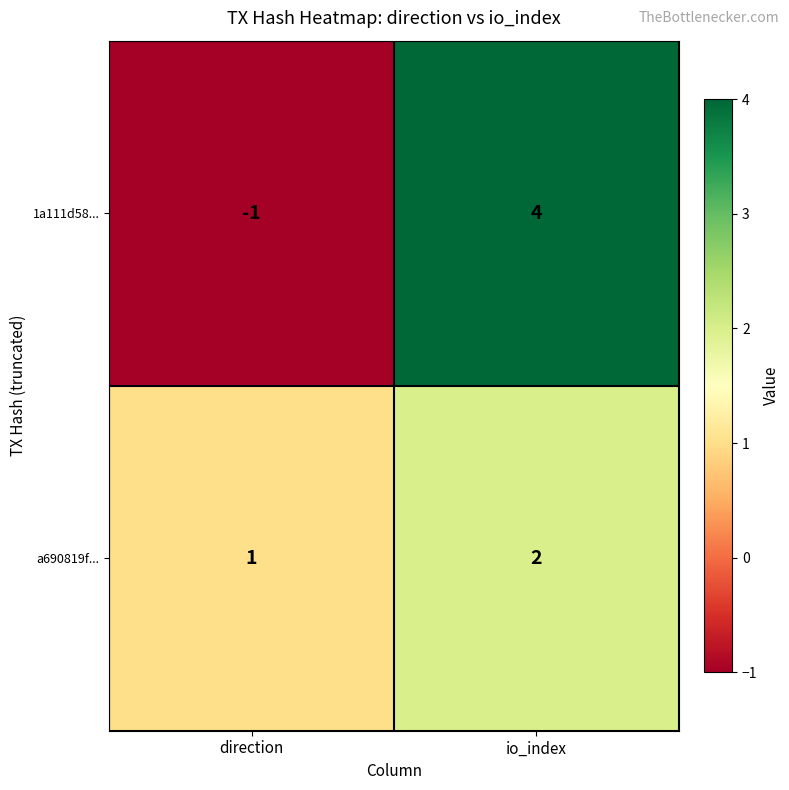

Reading left to right, transcribe all the data shown in this chart.

1a111d58...: direction=-1	io_index=4
a690819f...: direction=1	io_index=2